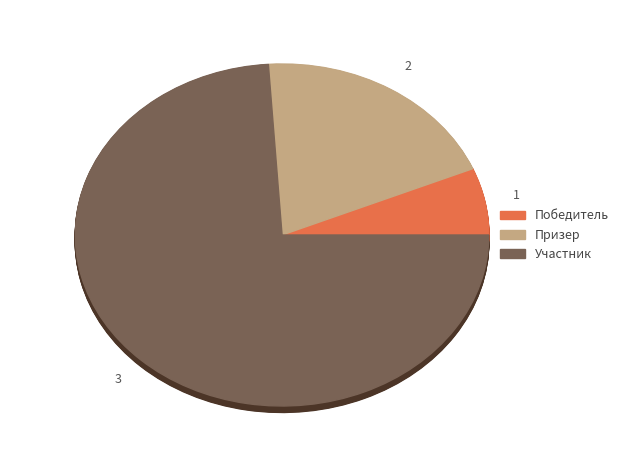

Count the number of slices in the pie.

3